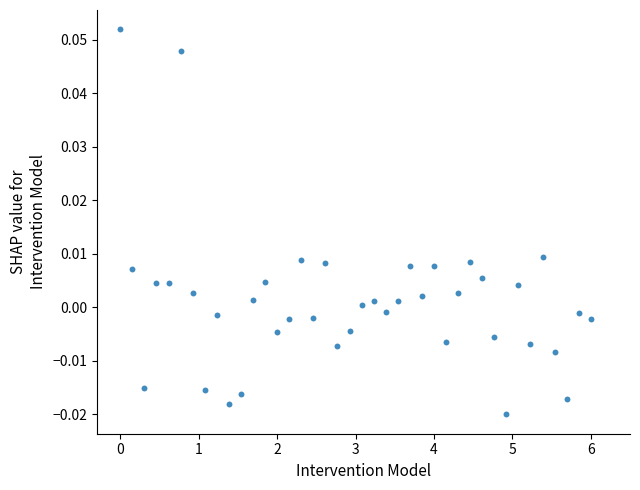

What is the range of X values (max minus min)?

6.0